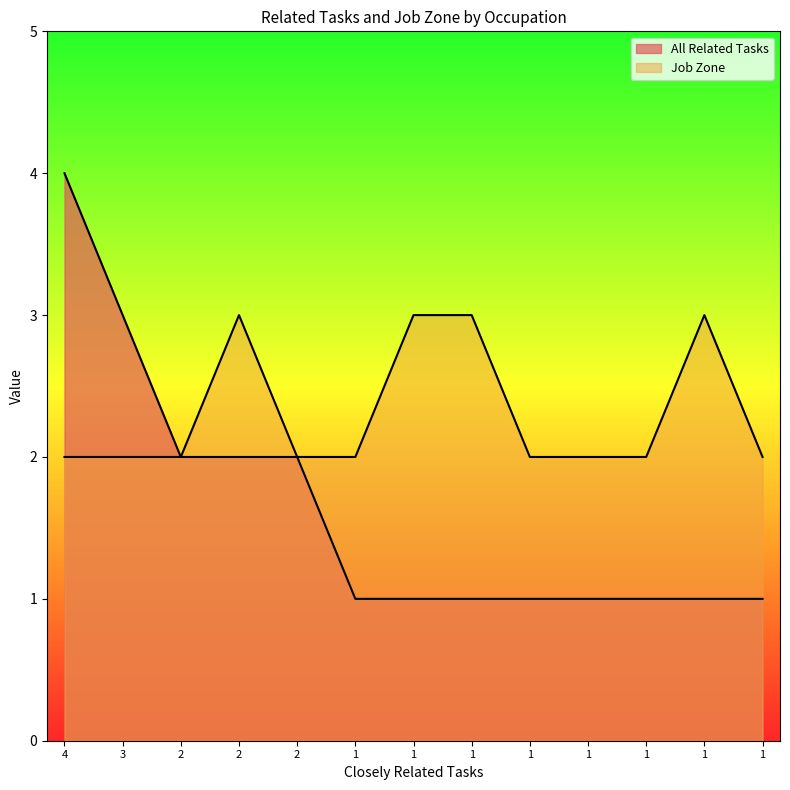

What is the minimum value shown in the chart?

1